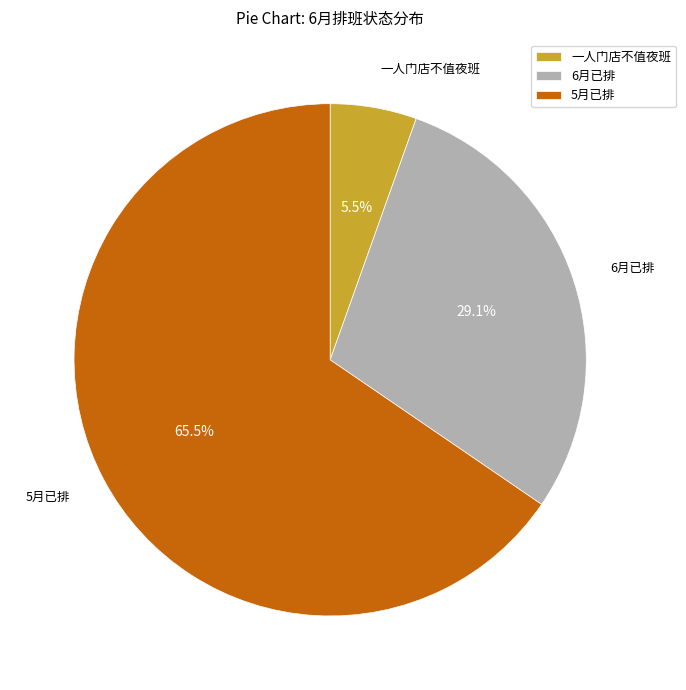

What is the largest slice in the pie chart?

5月已排